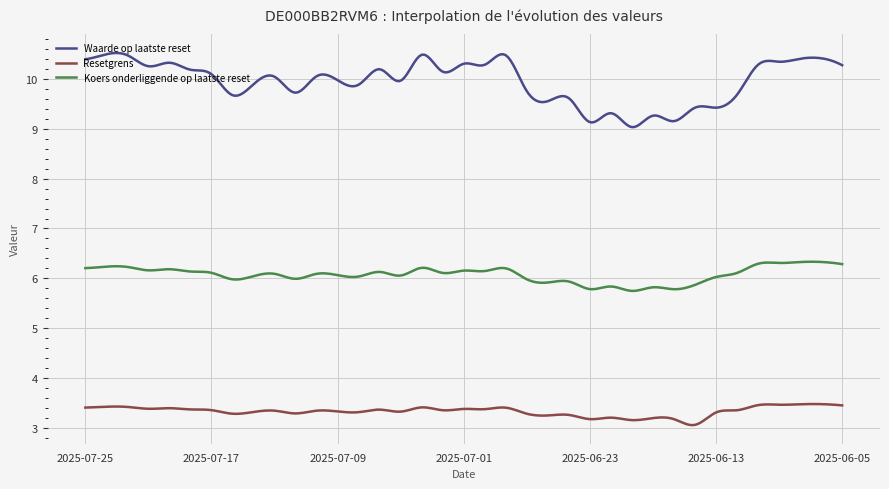

List the series in order of their peak value, lowest first.

Resetgrens, Koers onderliggende op laatste reset, Waarde op laatste reset